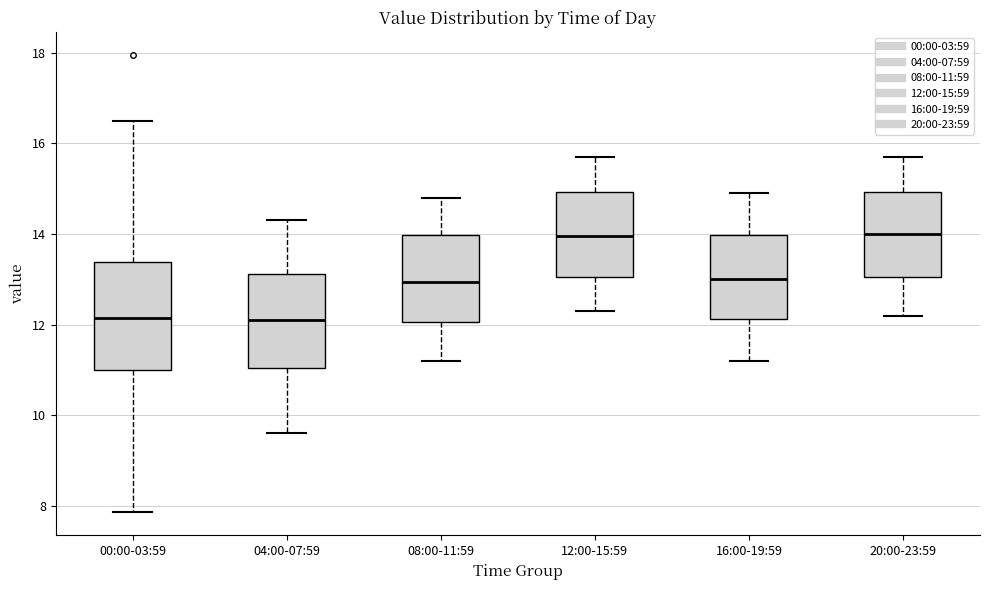

Where is the lower edge of the box for 00:00-03:59 on the y-axis? The values are not printed on the chart, so give them approximately, as read against the axis.

11.0